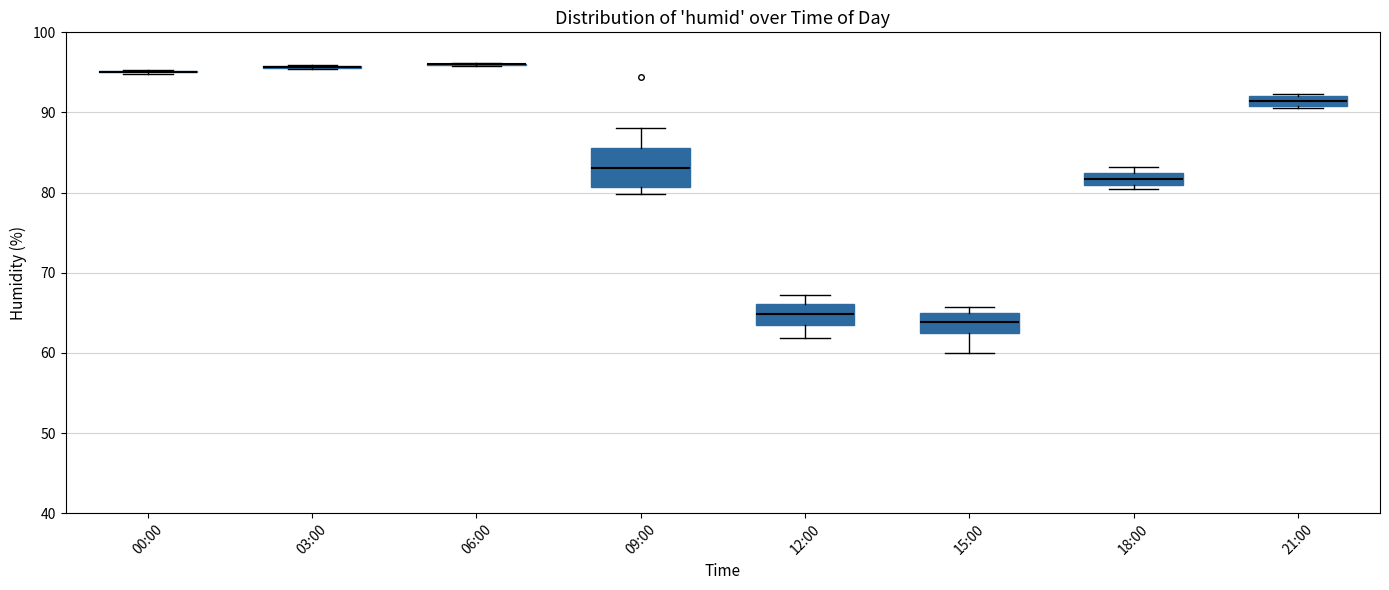

Comparing the boxes themselves (not the whiskers), which one is the tallest?

09:00